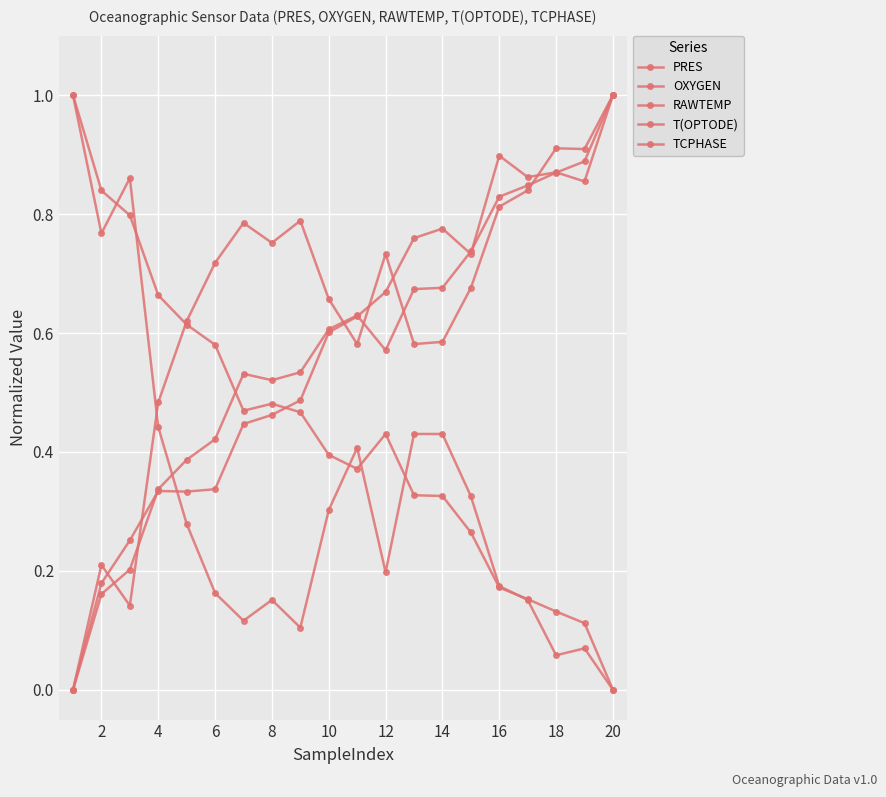

Does the chart have visible grid lines?

Yes